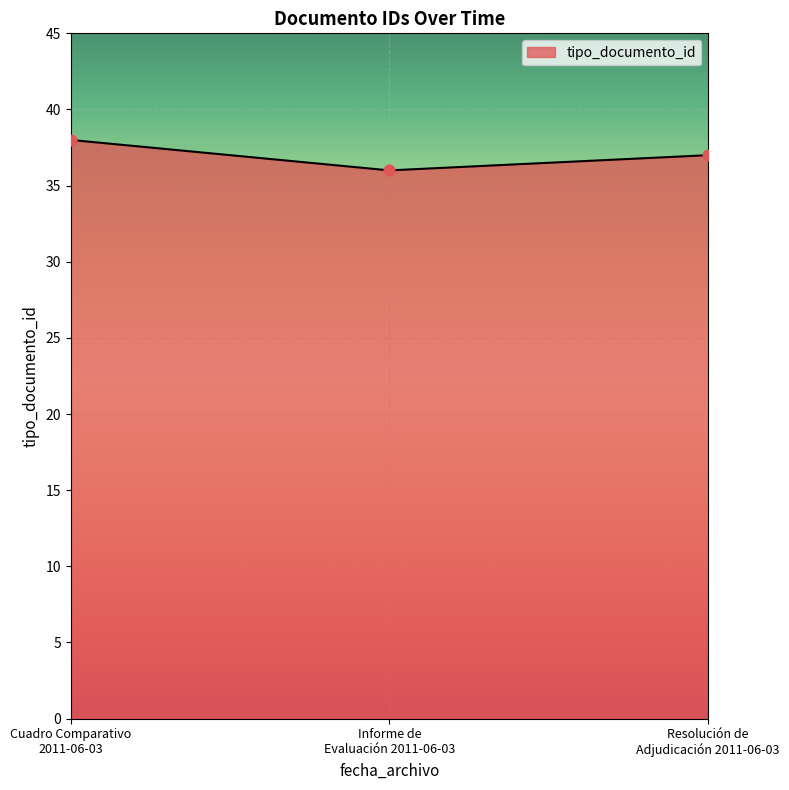

What is the minimum value shown in the chart?

36